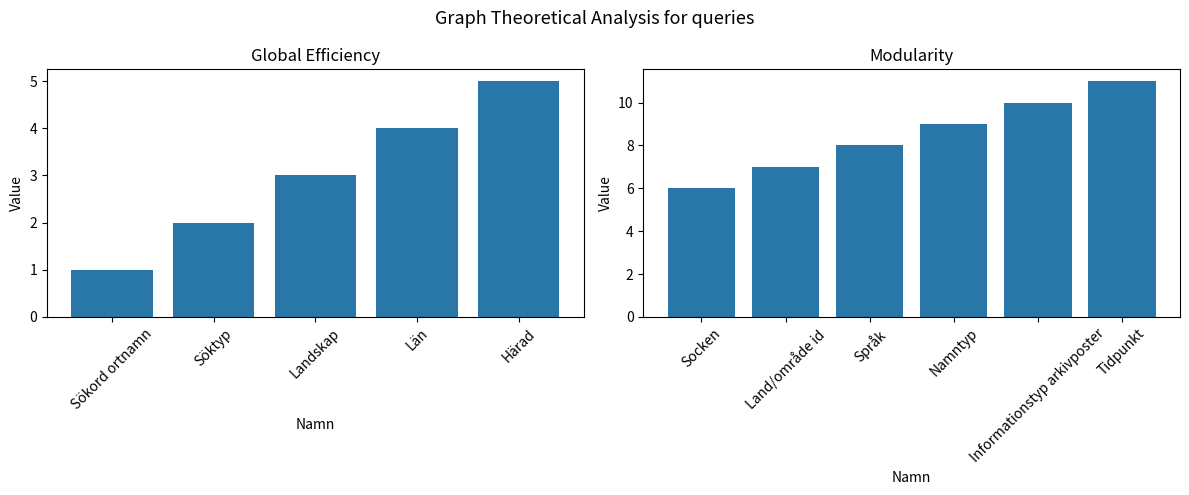

Which category has the lowest value across all series?

Sökord ortnamn